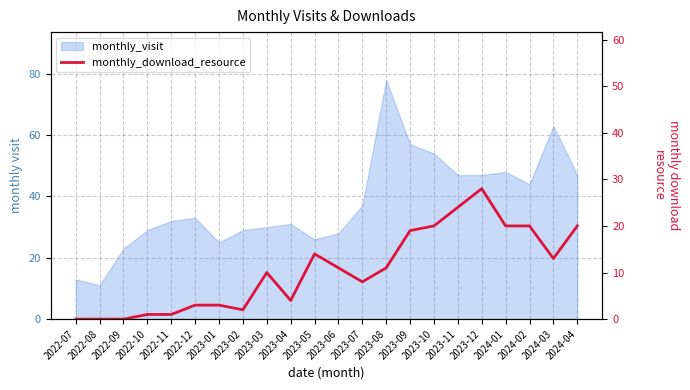

Does the chart have visible grid lines?

Yes